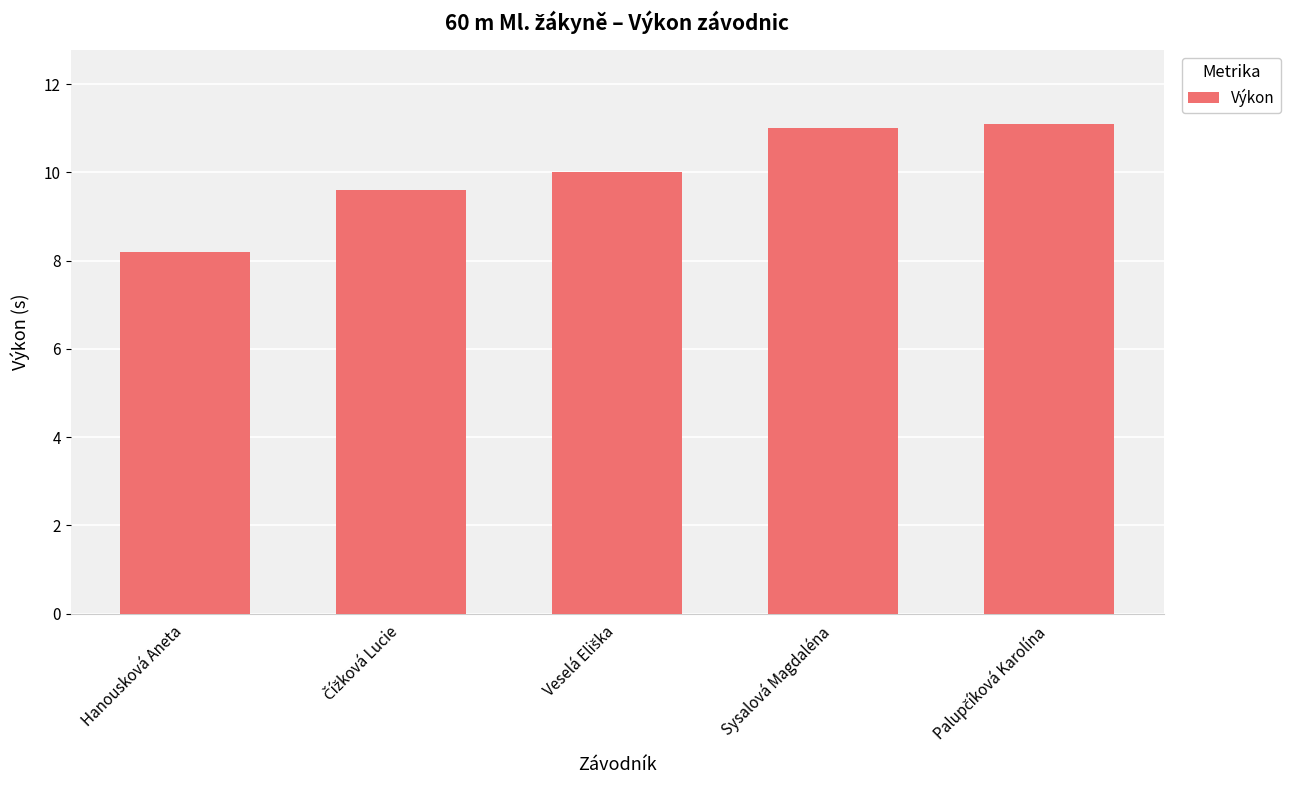

What value does the data have at Sysalová Magdaléna?

11.0